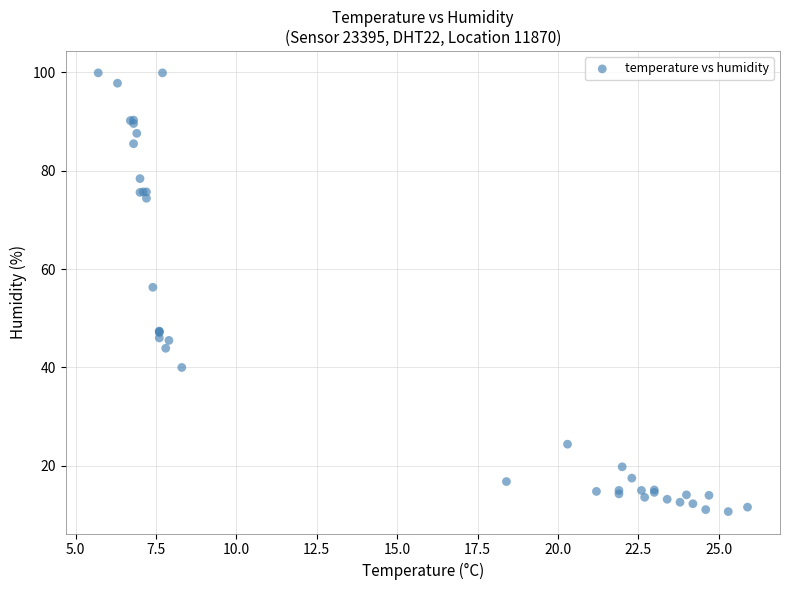

What Y value in the scatter plot is closest to 55?

56.3